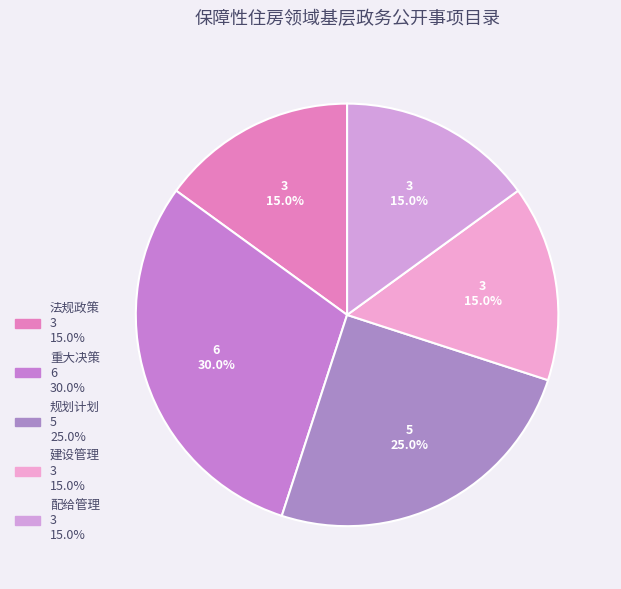

Which has a higher value, 法规政策 or 重大决策?

重大决策